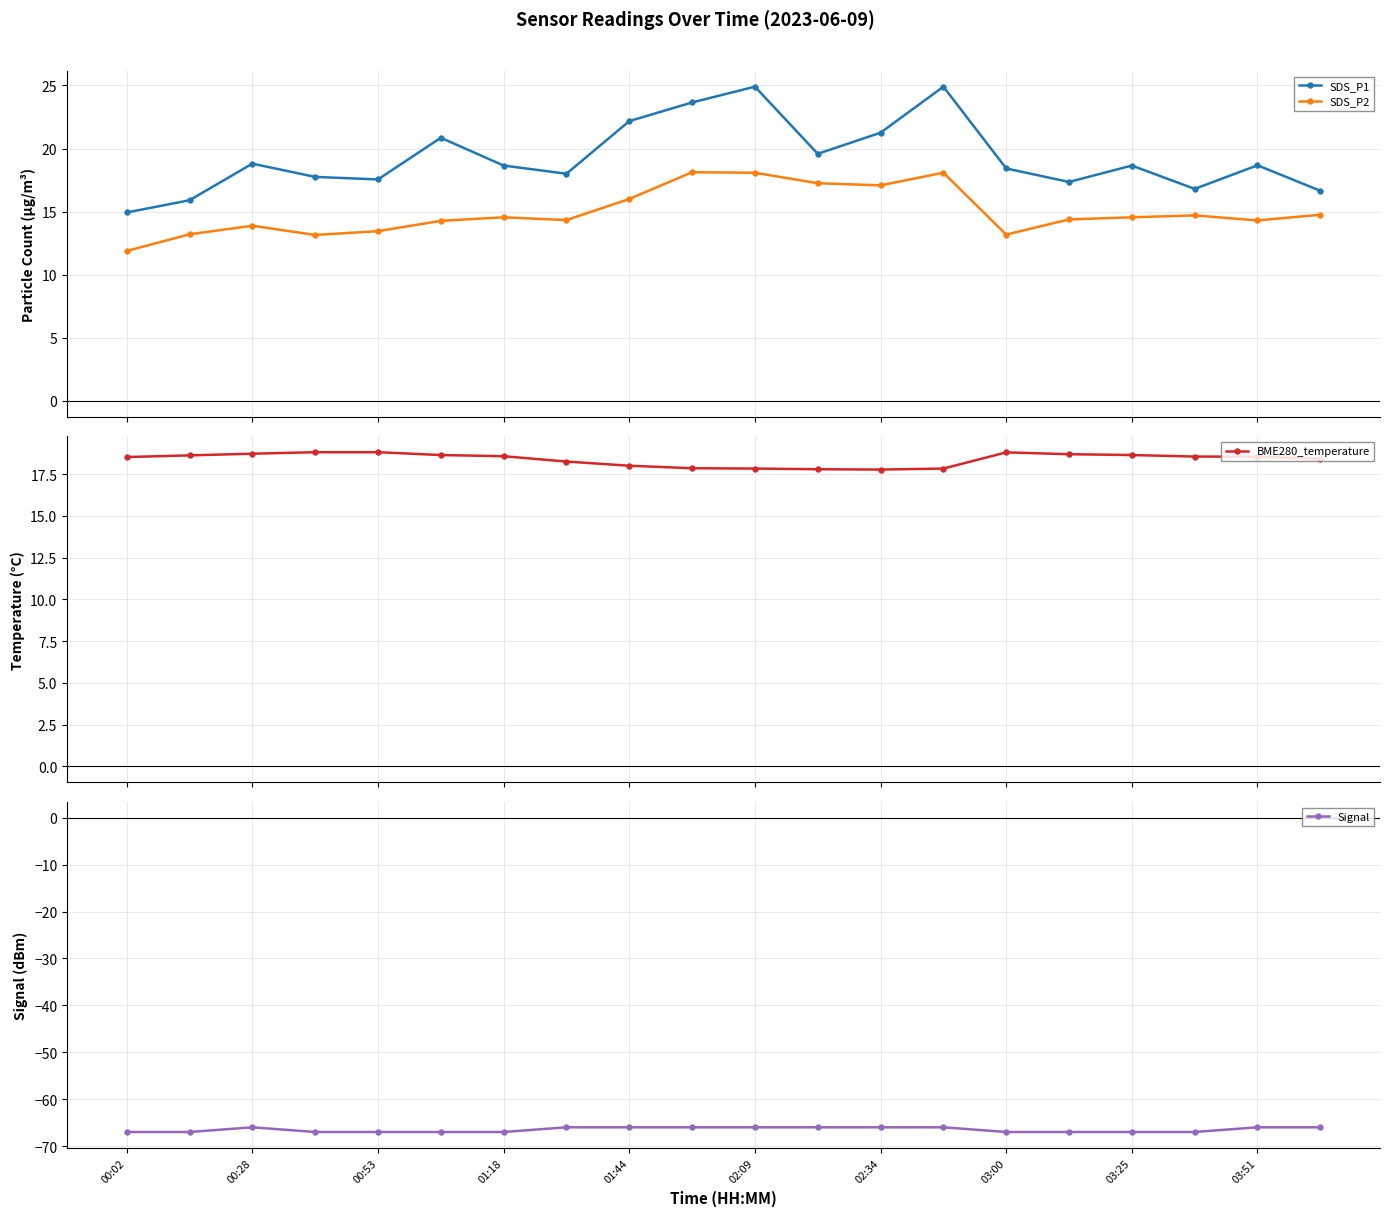

True or false: BME280_temperature and Signal cross at least once.

False